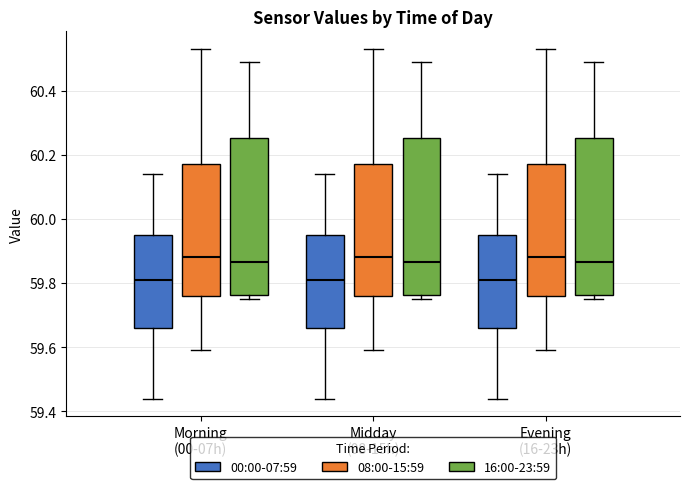

Reading left to right, read every box against the y-axis: the position of its median line, the range the box covers, and the ends of its whiskers. The values are not printed on the chart, so give them approximately, as read against the axis.

Morning (00-07h) (00:00-07:59): median 59.82, box 59.66 to 59.96, whiskers 59.44 to 60.14
Morning (00-07h) (08:00-15:59): median 59.88, box 59.76 to 60.18, whiskers 59.60 to 60.54
Morning (00-07h) (16:00-23:59): median 59.86, box 59.76 to 60.26, whiskers 59.76 (just below the box's lower edge) to 60.50
Midday (08-15h) (00:00-07:59): median 59.82, box 59.66 to 59.96, whiskers 59.44 to 60.14
Midday (08-15h) (08:00-15:59): median 59.88, box 59.76 to 60.18, whiskers 59.60 to 60.54
Midday (08-15h) (16:00-23:59): median 59.86, box 59.76 to 60.26, whiskers 59.76 (just below the box's lower edge) to 60.50
Evening (16-23h) (00:00-07:59): median 59.82, box 59.66 to 59.96, whiskers 59.44 to 60.14
Evening (16-23h) (08:00-15:59): median 59.88, box 59.76 to 60.18, whiskers 59.60 to 60.54
Evening (16-23h) (16:00-23:59): median 59.86, box 59.76 to 60.26, whiskers 59.76 (just below the box's lower edge) to 60.50